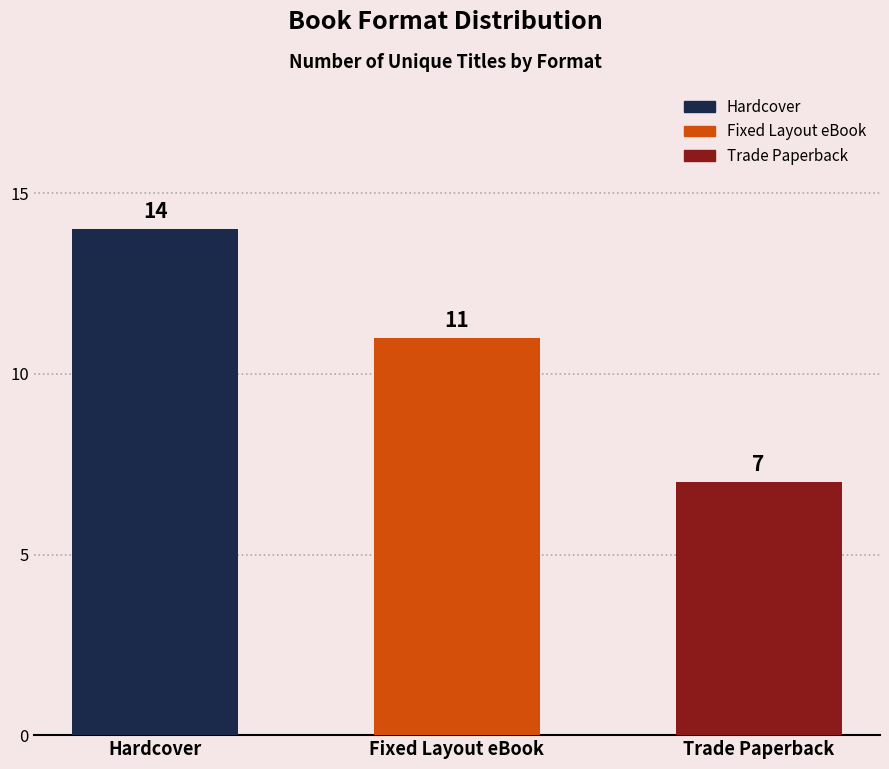

The chart shows a value of 14 at Hardcover. True or false?

True